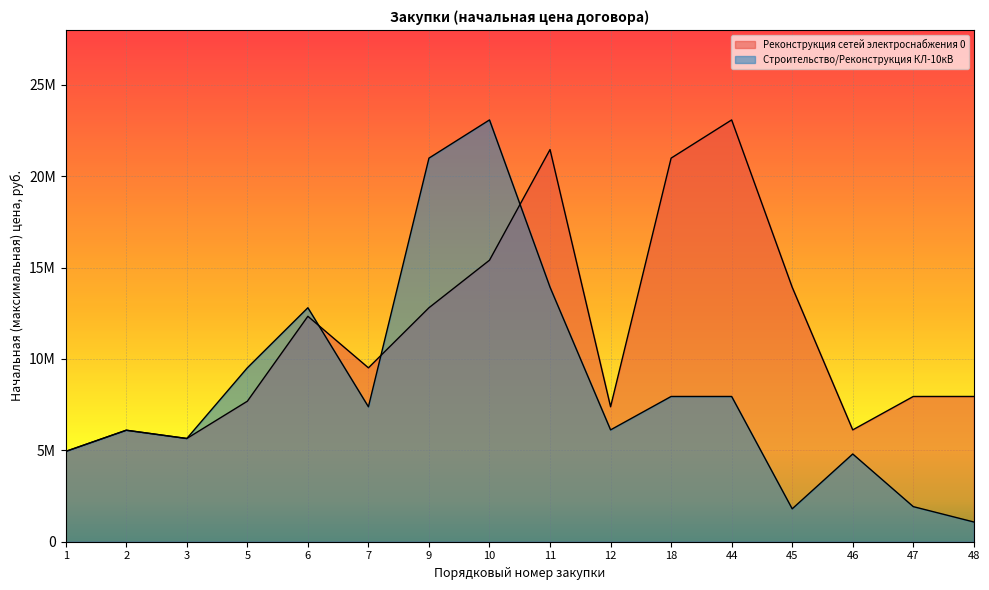

How many distinct data groups are displayed?

2